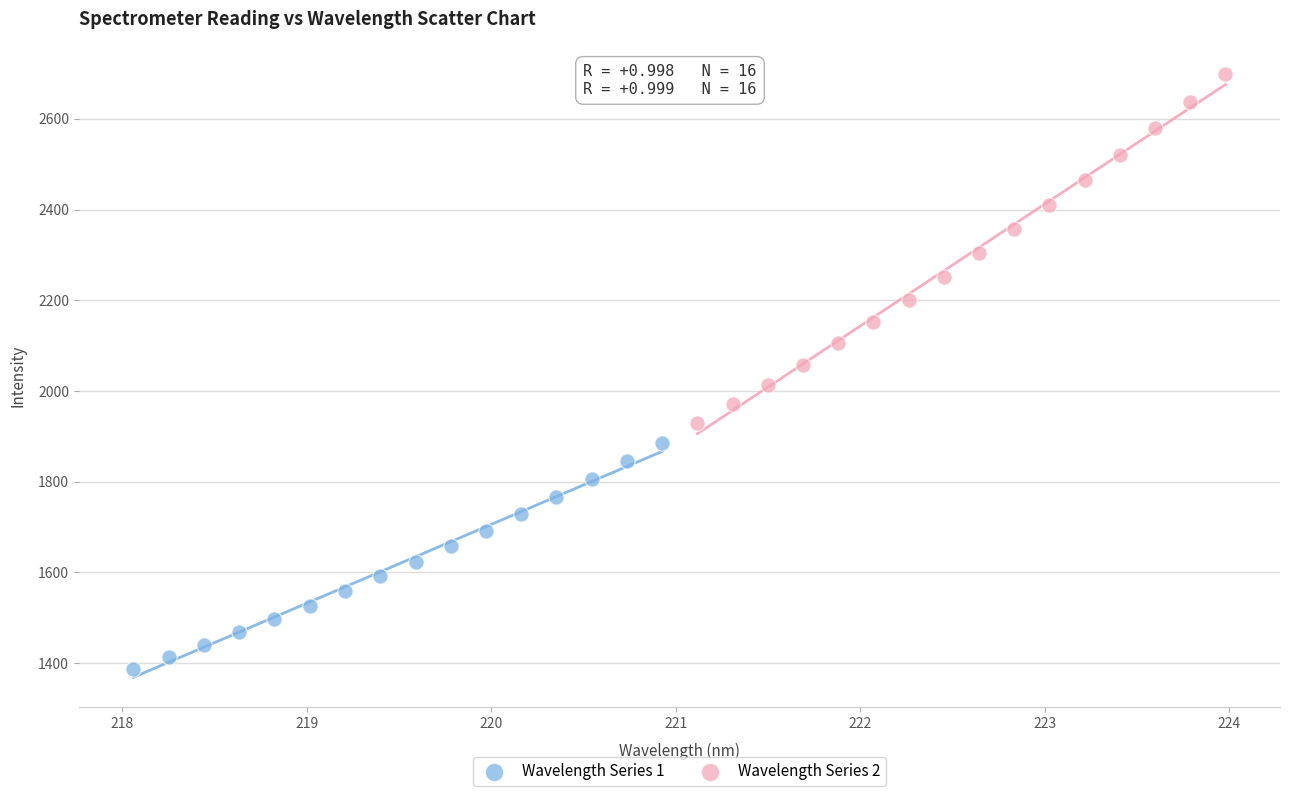

Which series contains the highest Y value?

Wavelength Series 2